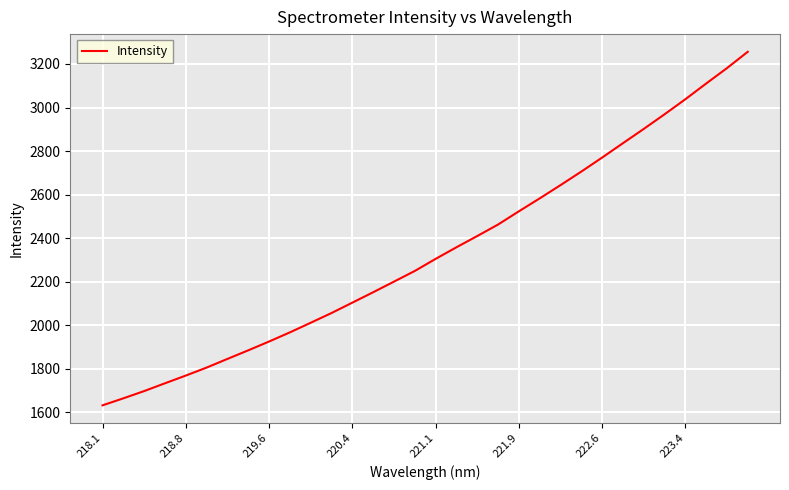

What is the greatest value displayed?

3255.8